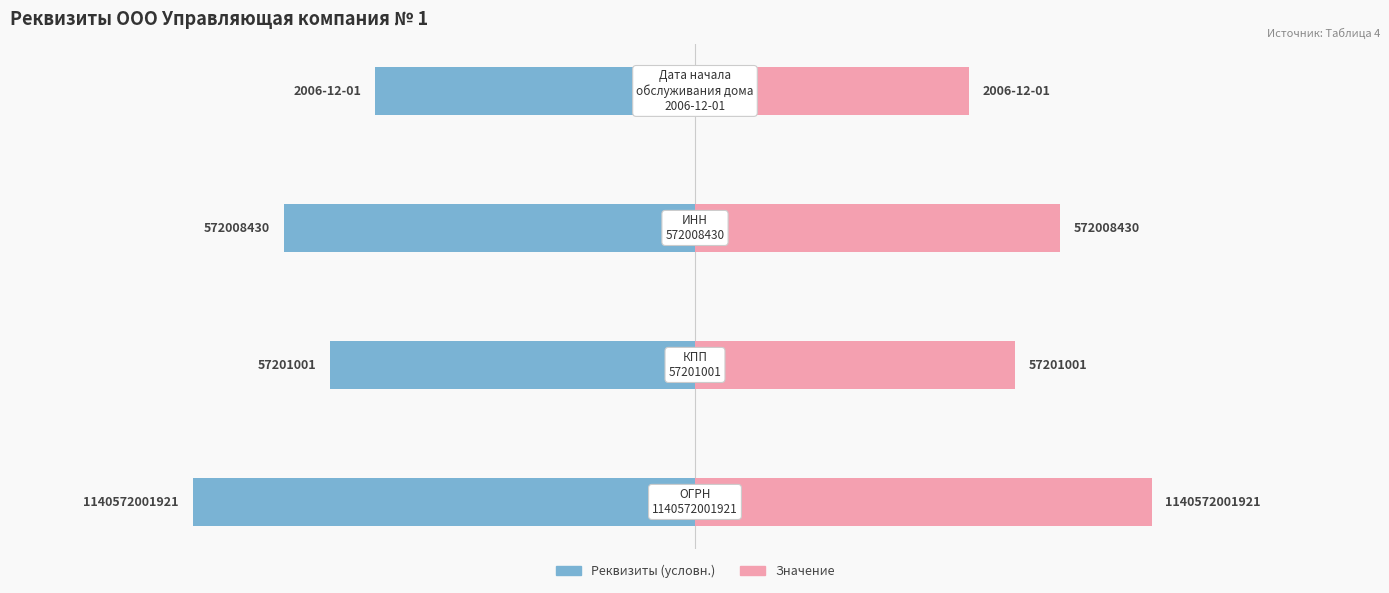

Which series has the widest spread of values?

Реквизиты (условн.)